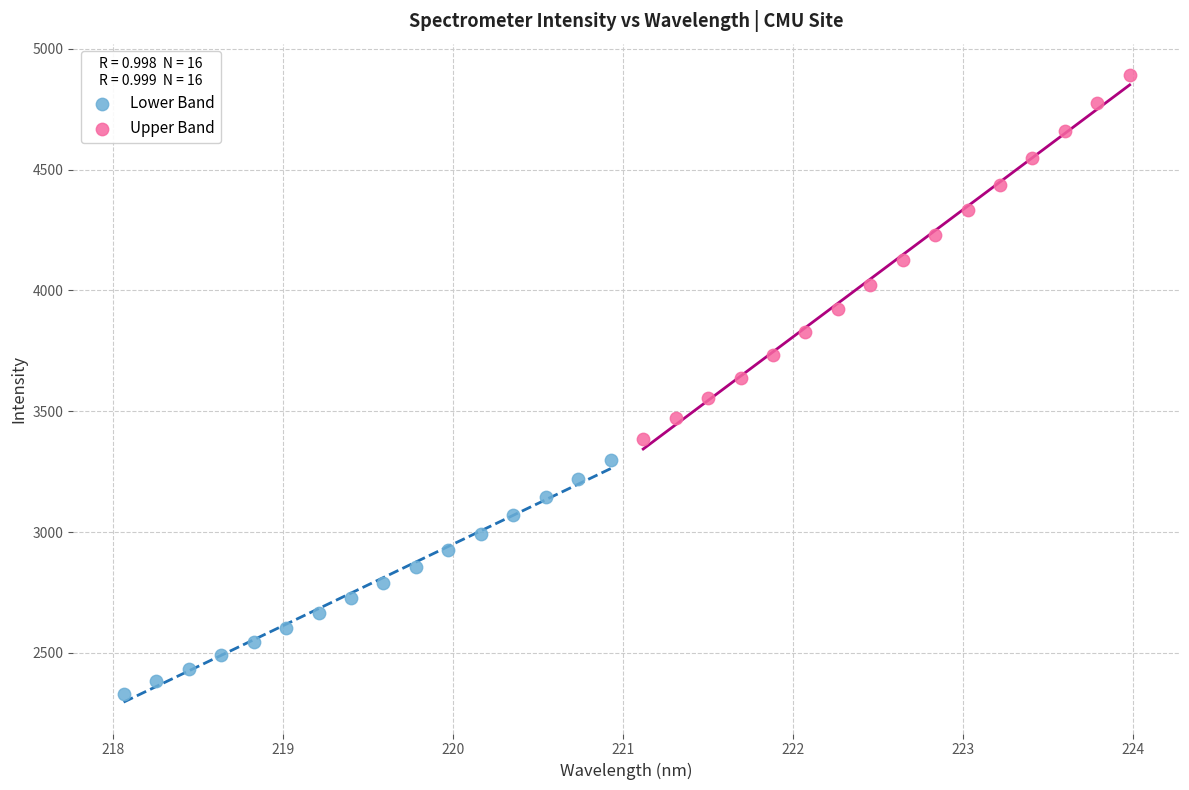

Which series contains the highest Y value?

Upper Band